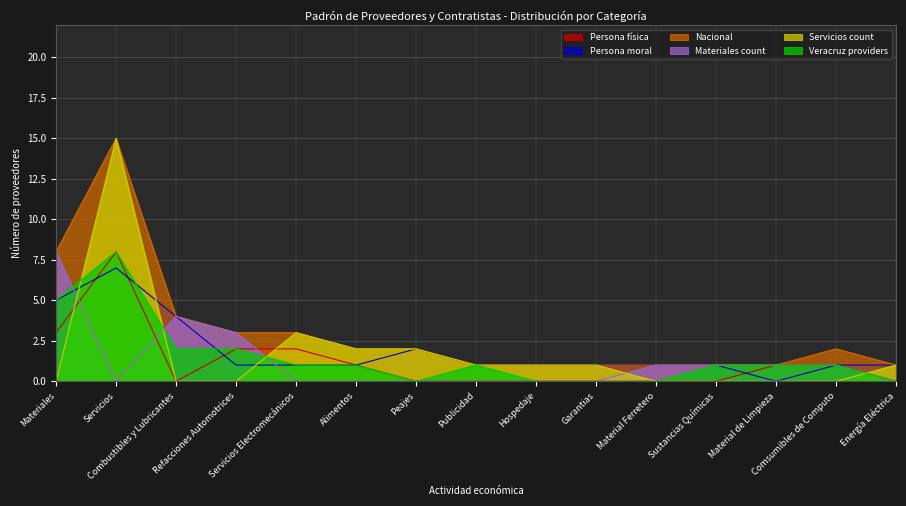

How many interior local peaks does the Materiales count series have?

1